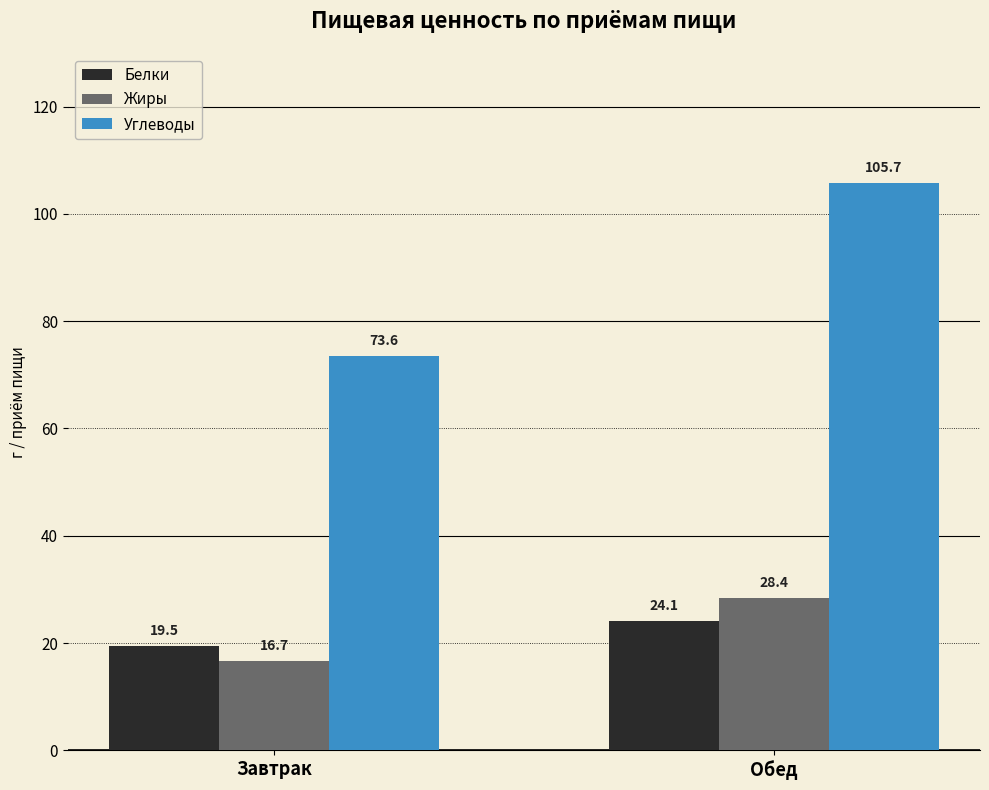

How many data points in Белки are less than 24?

1